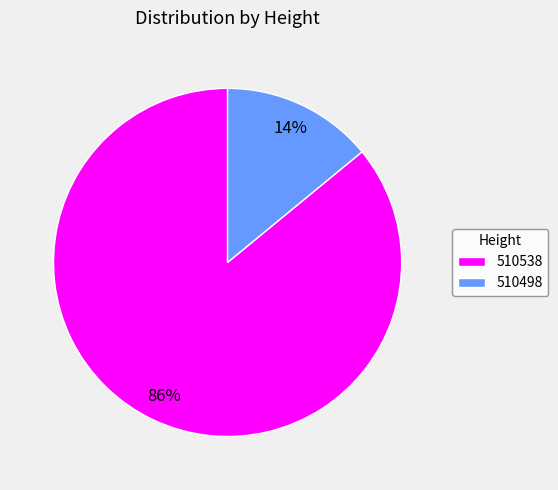

Which slice is the largest?

510538